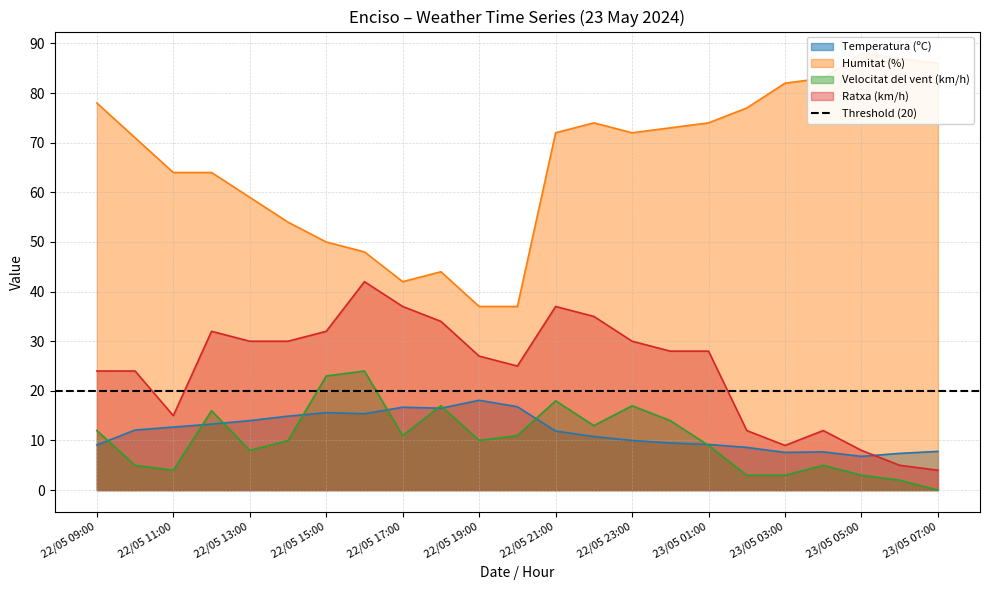

Where is the first local minimum for Temperatura (ºC)?

22/05 16:00